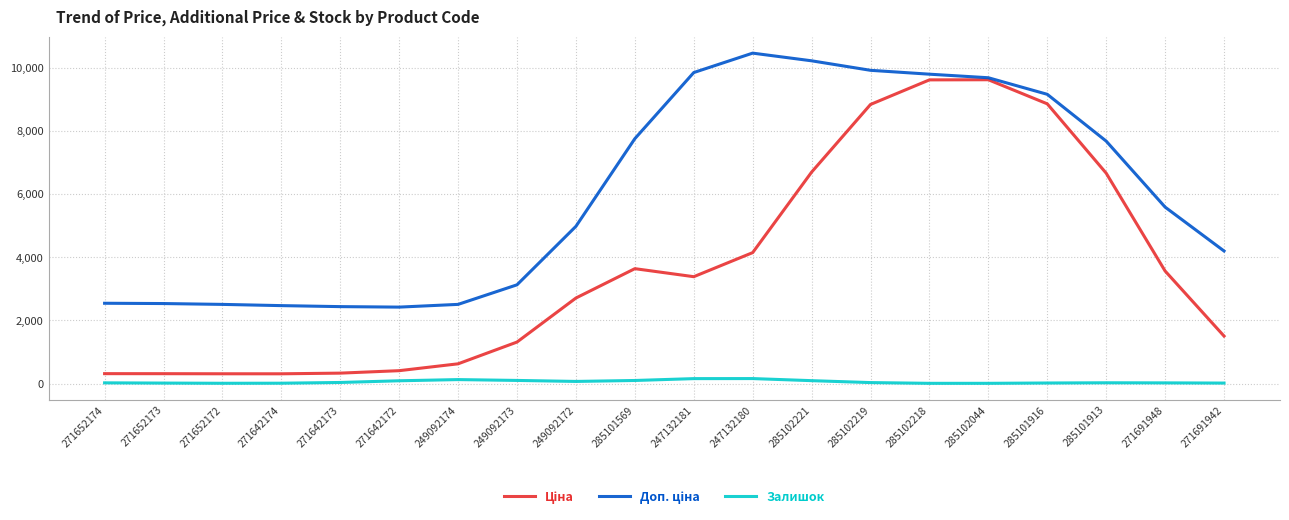

At which category does the chart reach its peak across all series?

247132180